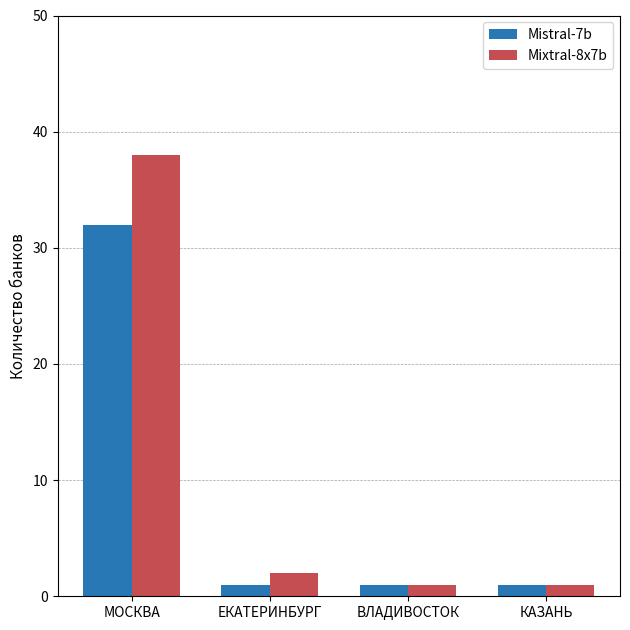

List the series in order of their peak value, highest first.

Mixtral-8x7b, Mistral-7b